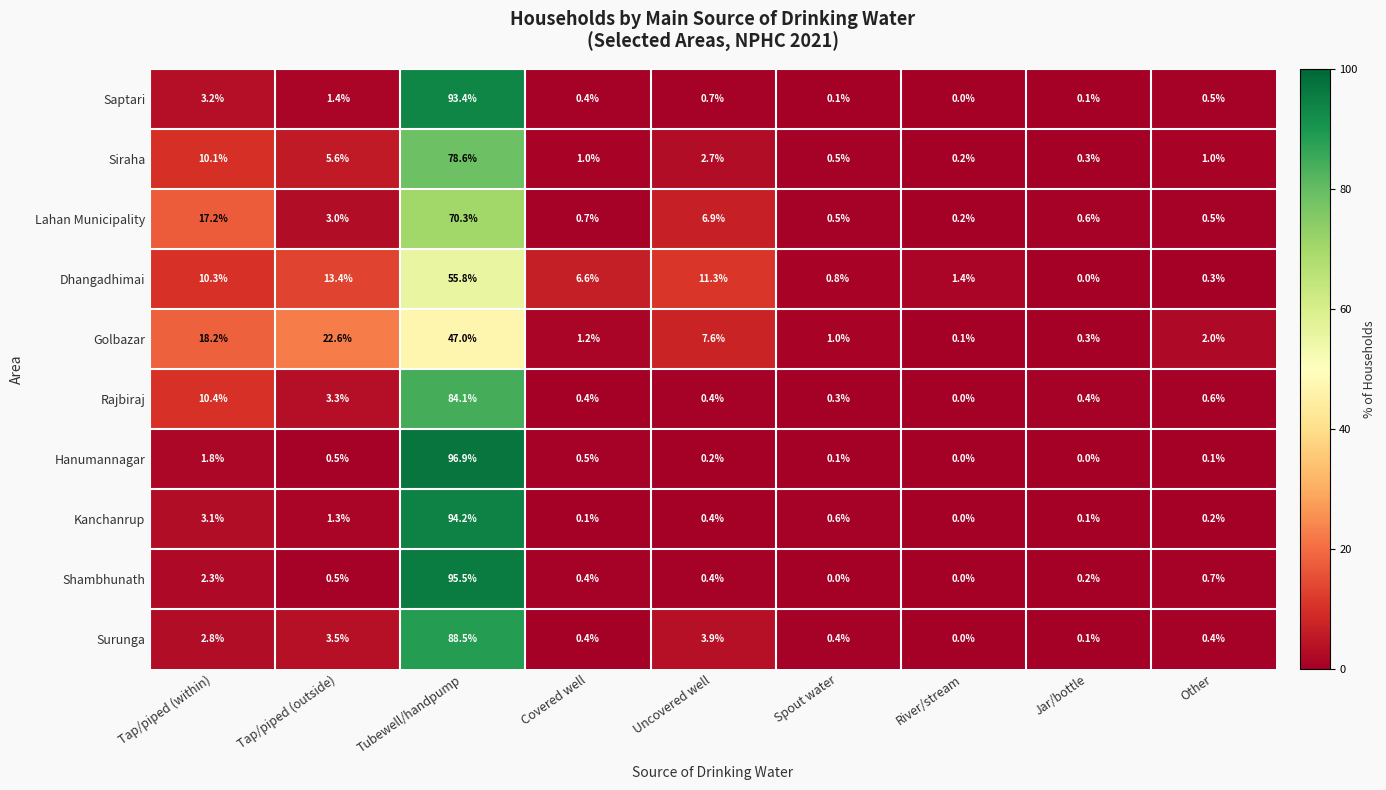

What is the sum of the Dhangadhimai values at Covered well and Spout water?

7.4